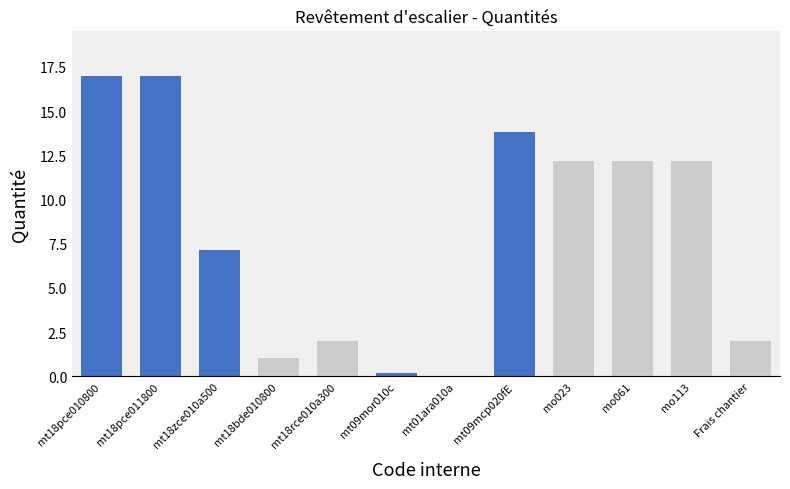

Count the number of values greater than 12.

6